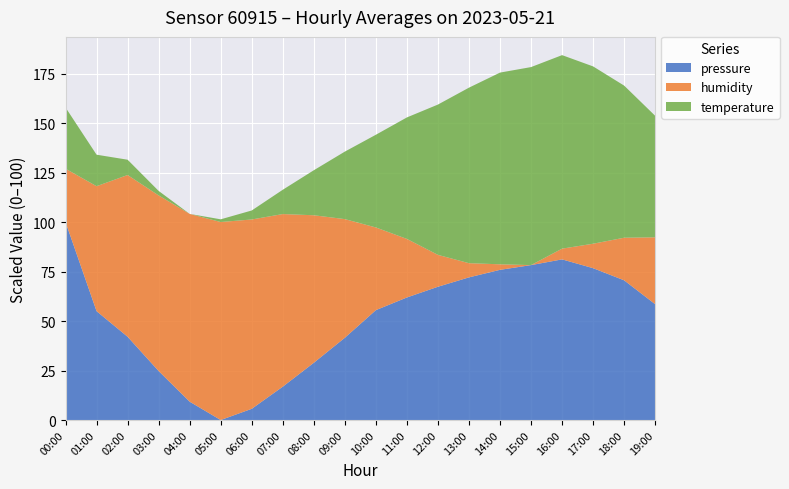

True or false: pressure has a value of 40.4 at 18:00.

False